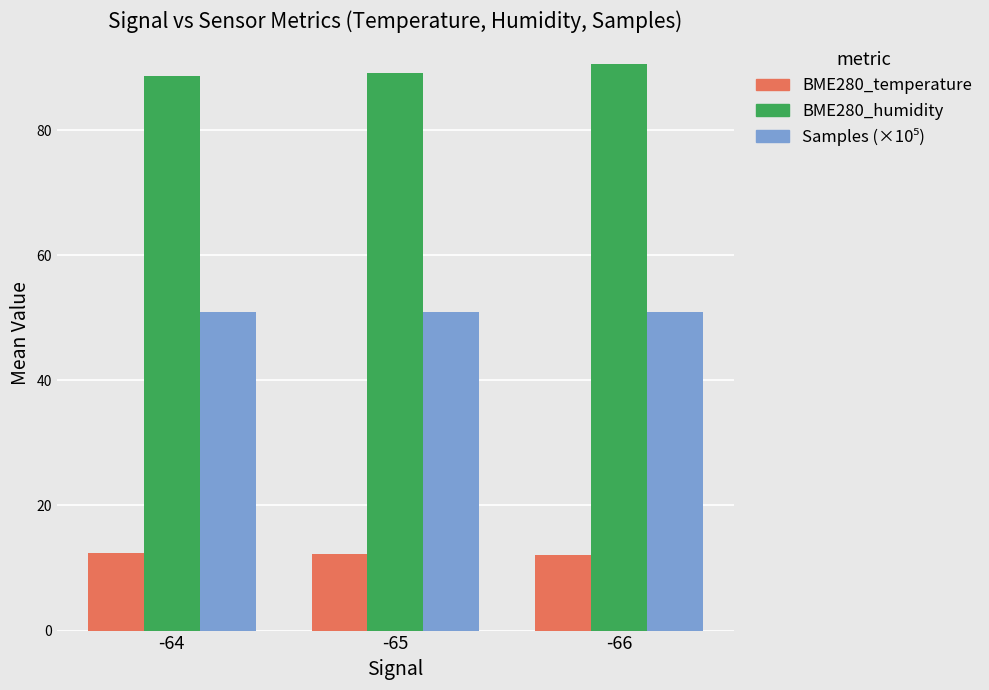

The value of BME280_humidity at -64 is 88.6. True or false?

True